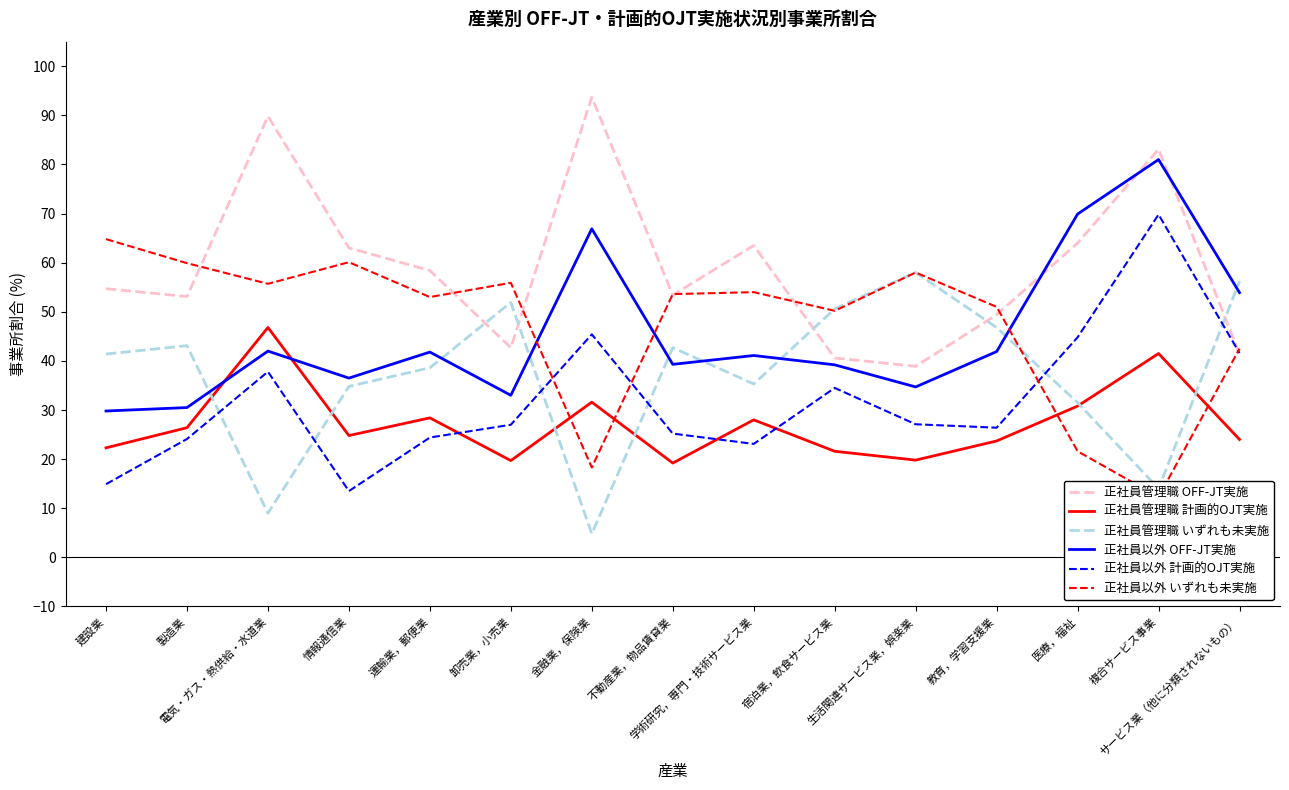

Is it true that 正社員以外 いずれも未実施 equals 18.7 at 卸売業，小売業?

False